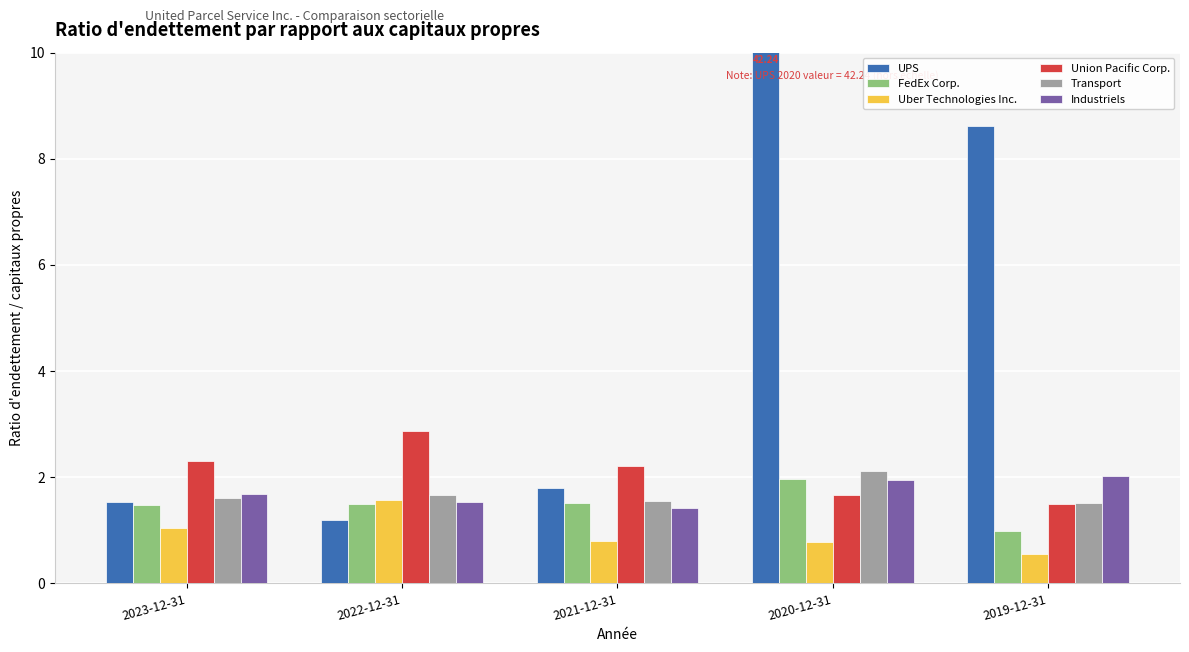

At which category is the sum across all series the highest?

2020-12-31